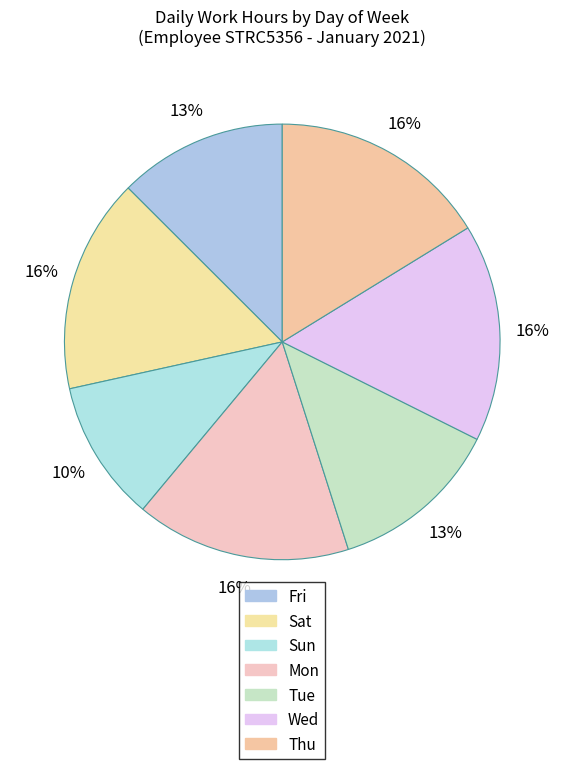

What is the largest slice in the pie chart?

Thu